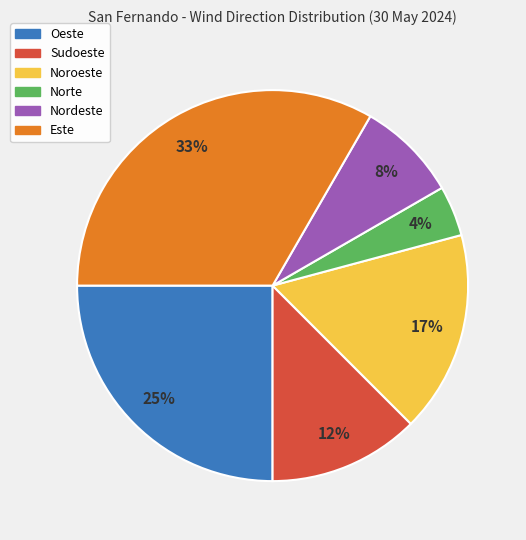

To the nearest percent, what portion does Noroeste represent?

17%